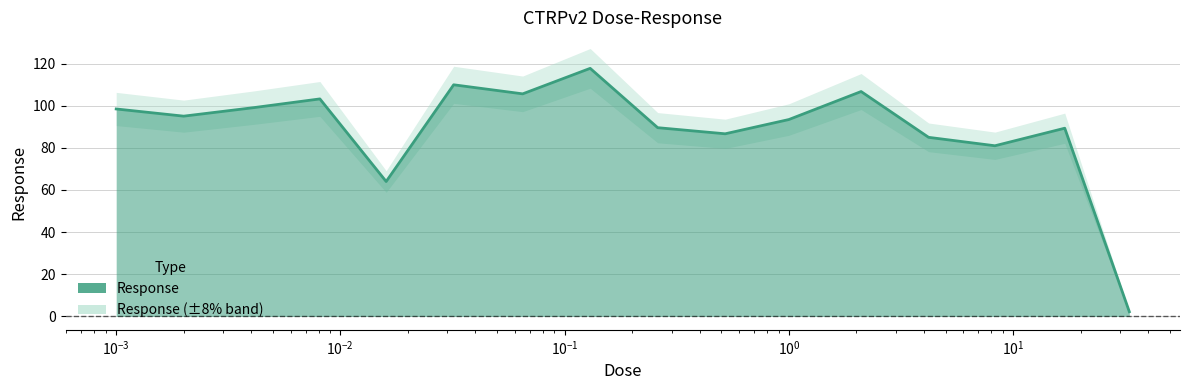

What is the maximum value for Response?

117.7